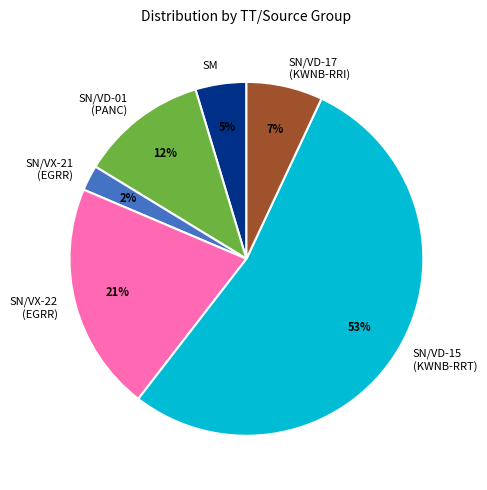

Does SM represent more than half of the total?

No